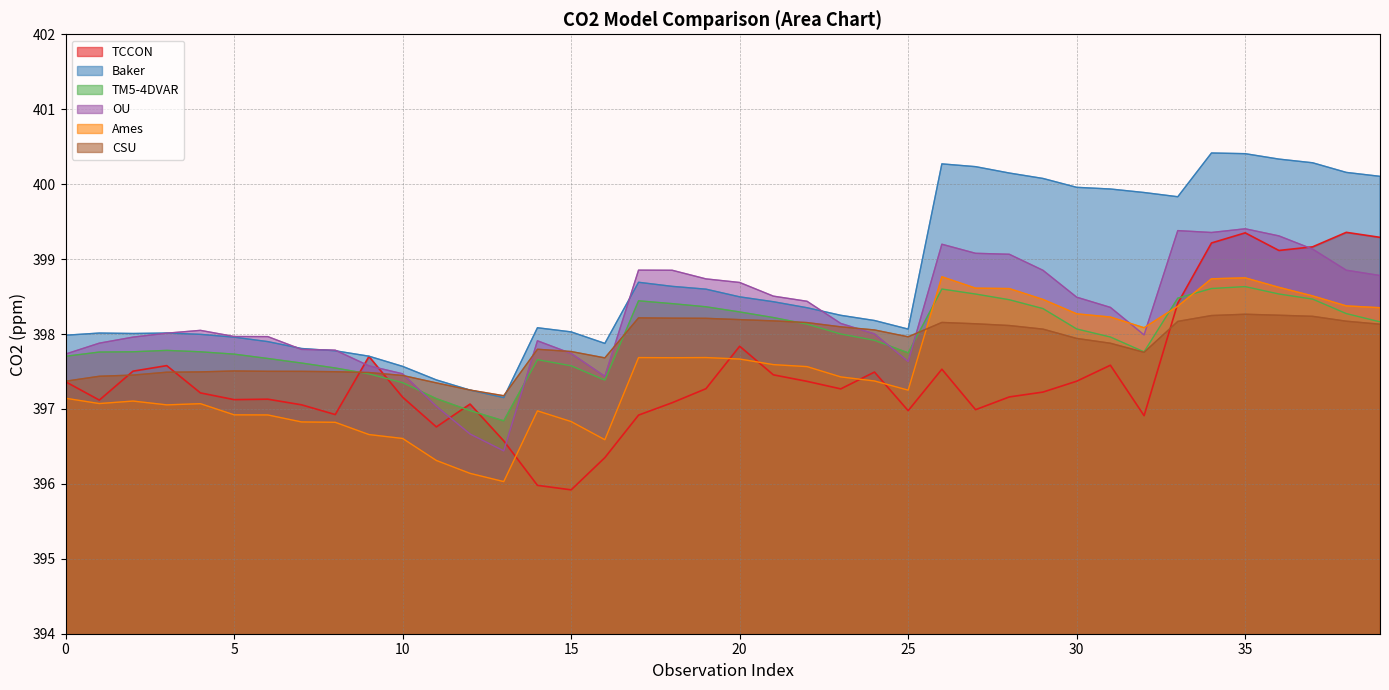

What is the value of the Ames point at the 38th from the left?

398.5